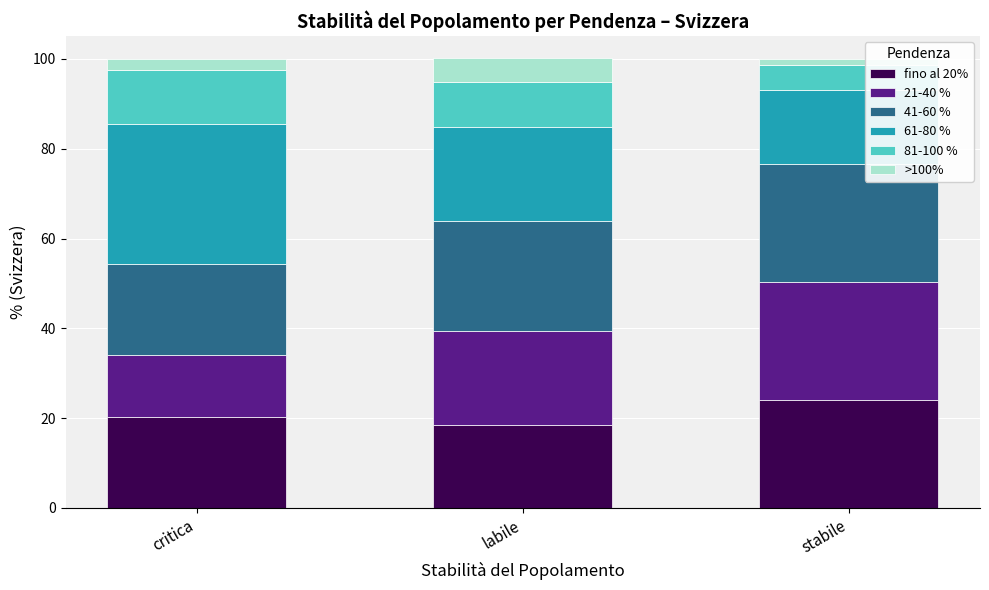

What is the sum of all fino al 20% values?

62.9